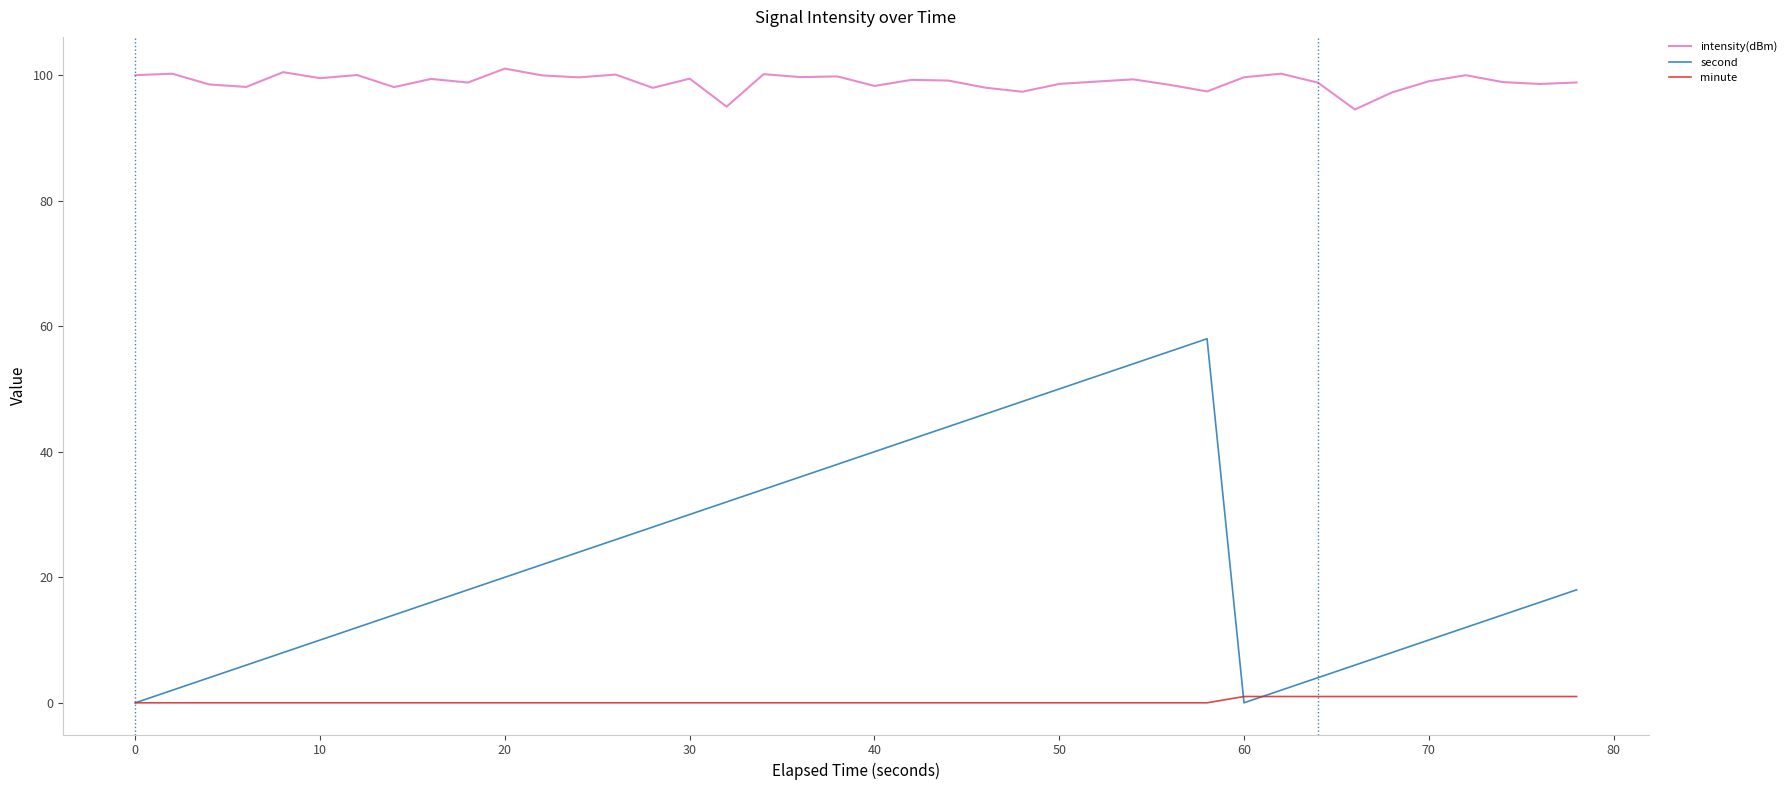

What is the maximum value shown in the chart?

101.0